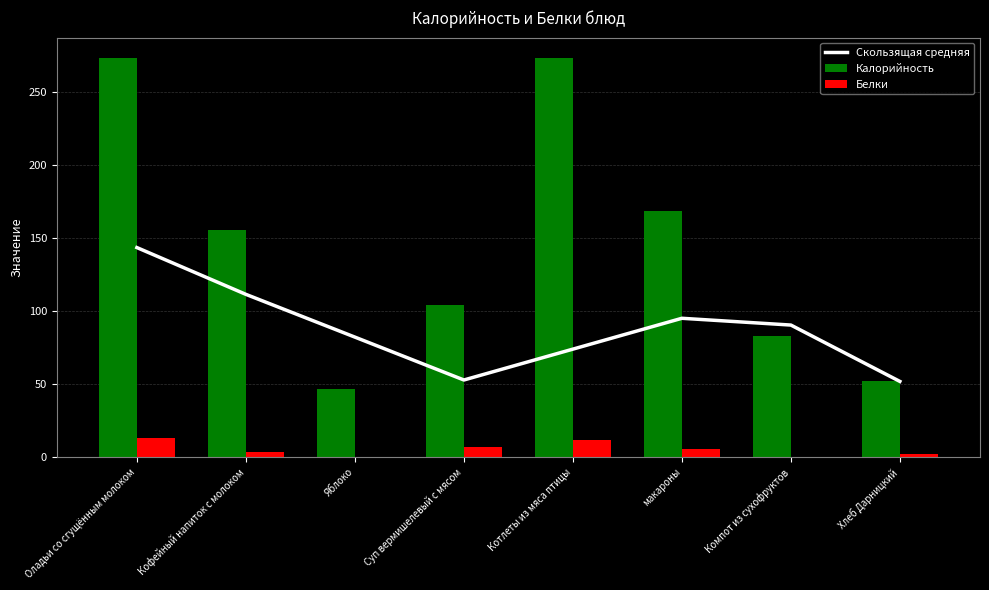

Which series has the largest total across all categories?

Калорийность